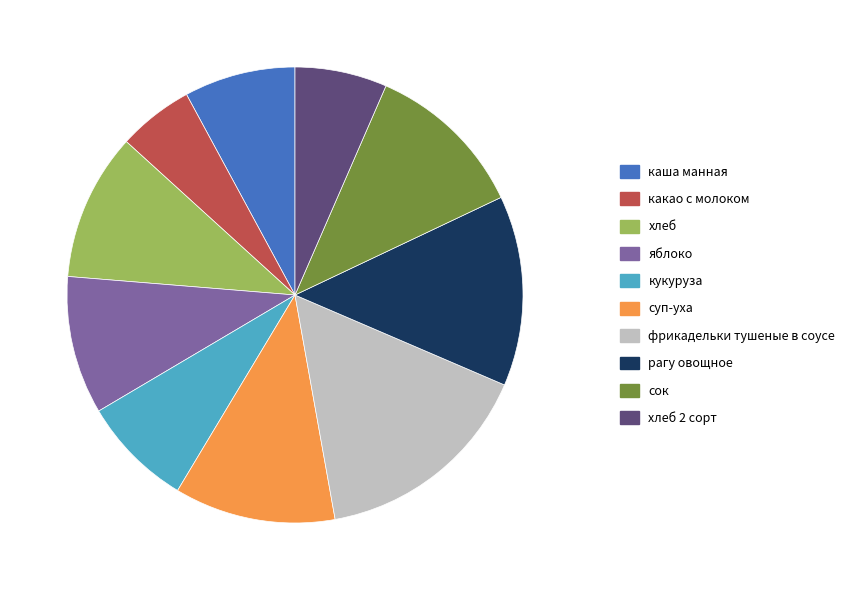

Approximately how many times larger is the value at суп-уха compared to хлеб?

1.1